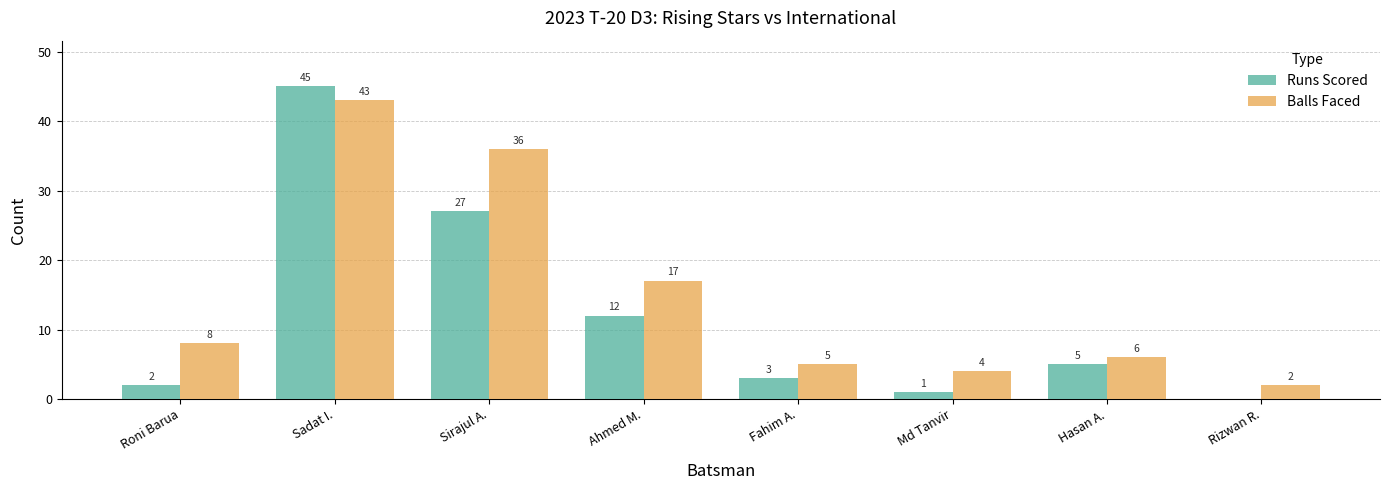

Which series has the largest range (max minus min)?

Runs Scored